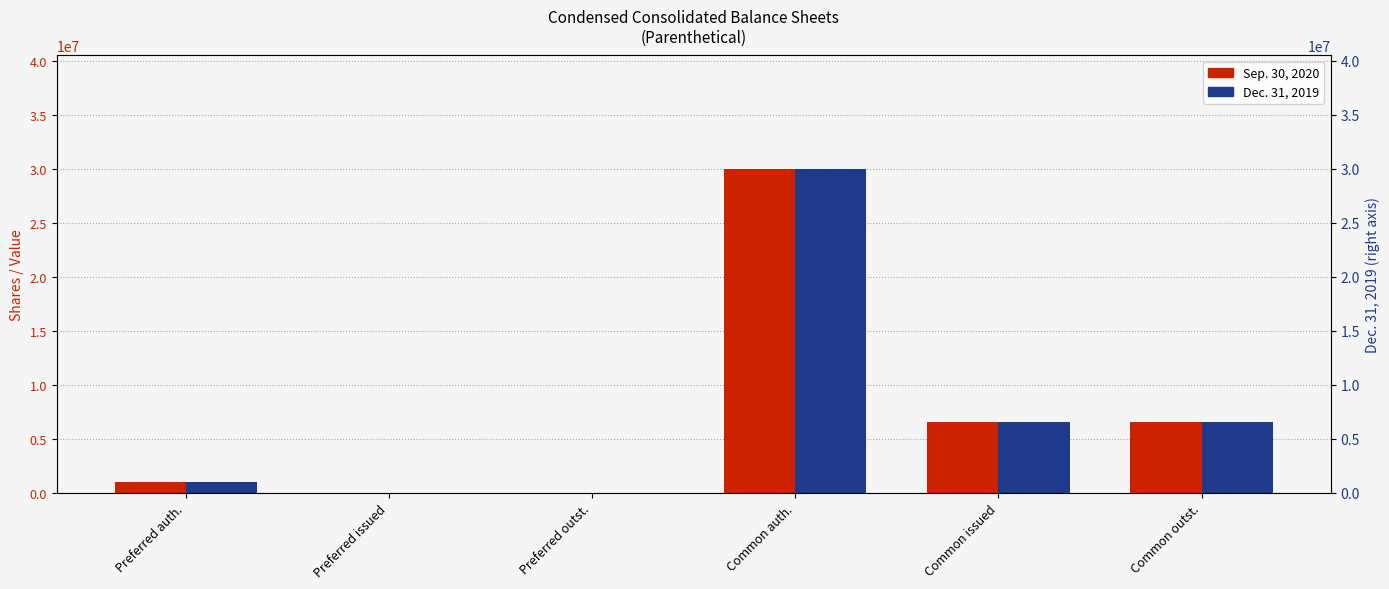

At Preferred issued, list the series in order from largest to smallest.

Sep. 30, 2020, Dec. 31, 2019